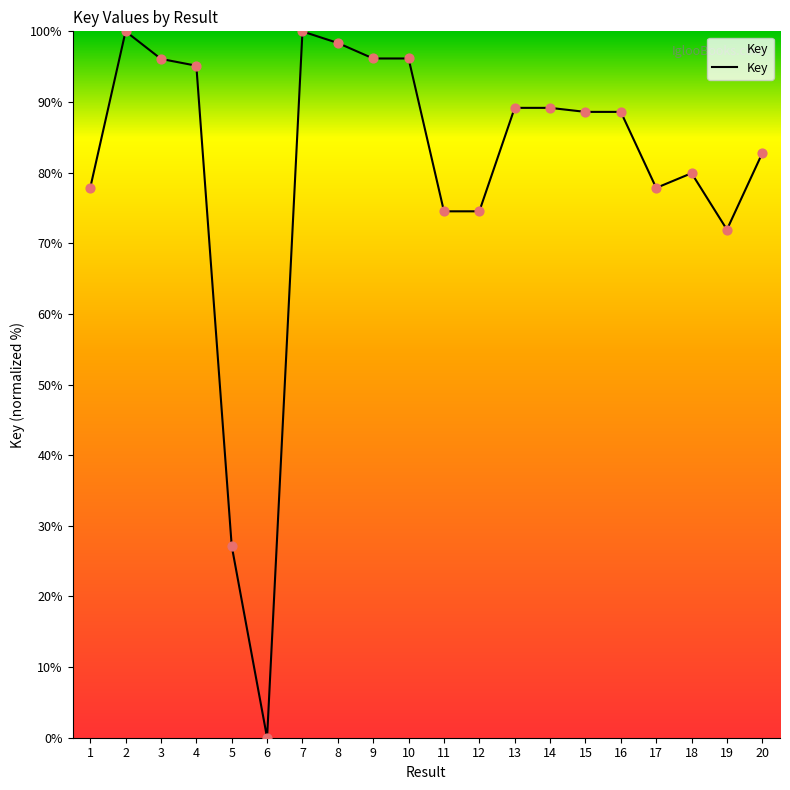

Between 17 and 18, which is larger?

18